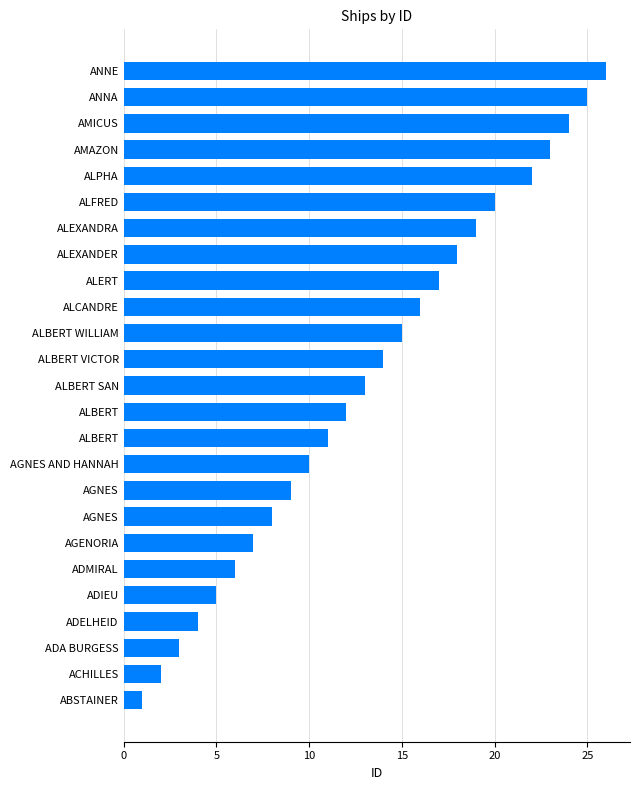

Does the chart contain stacked bars?

No